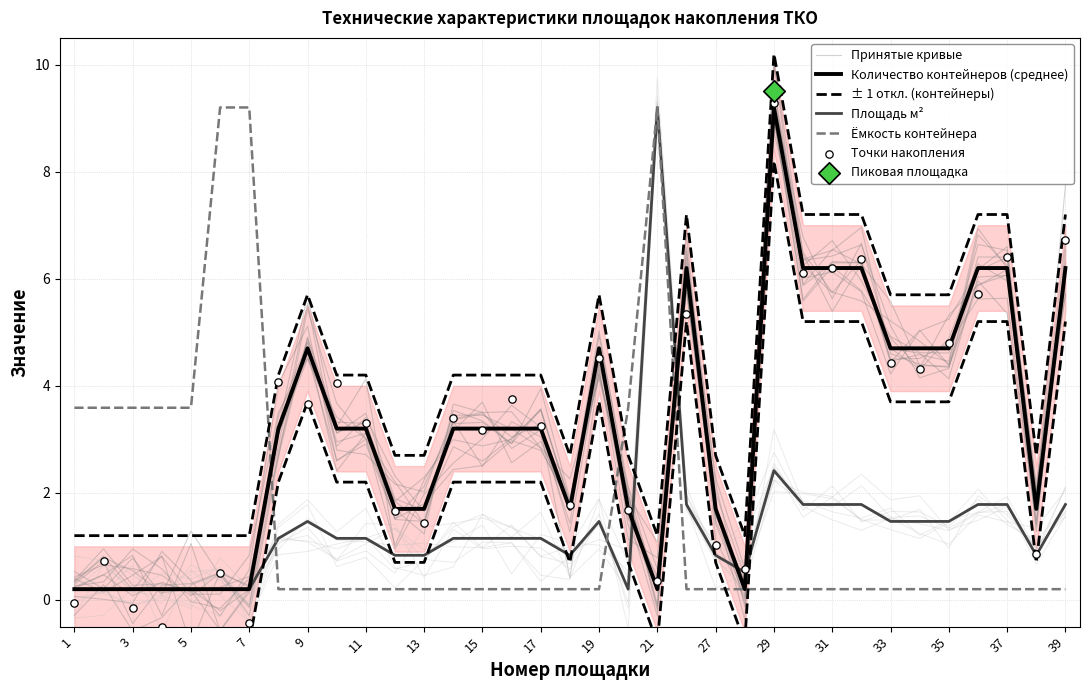

Which series has the largest total across all categories?

± 1 откл. (контейнеры)